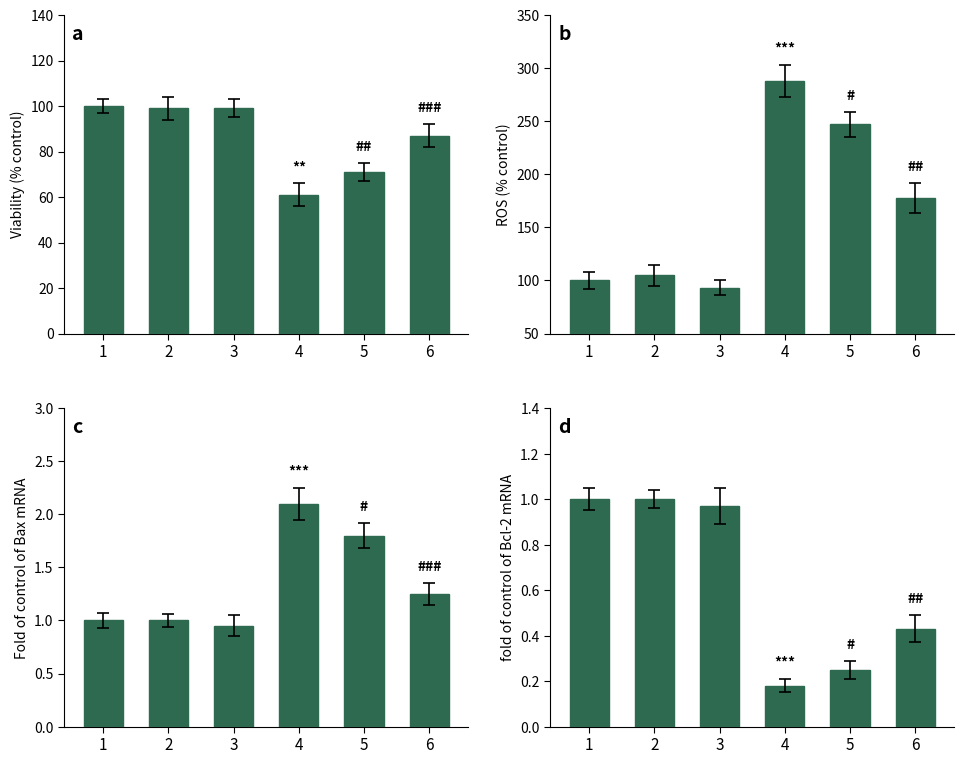

Where is panel_b nearest to the value 190?

6